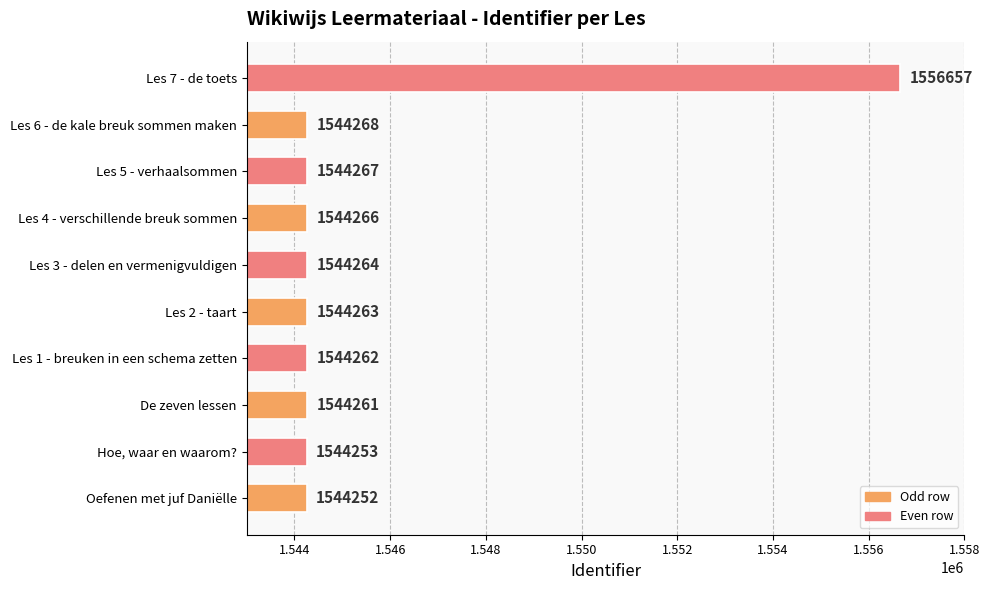

What is the smallest value displayed?

1544252